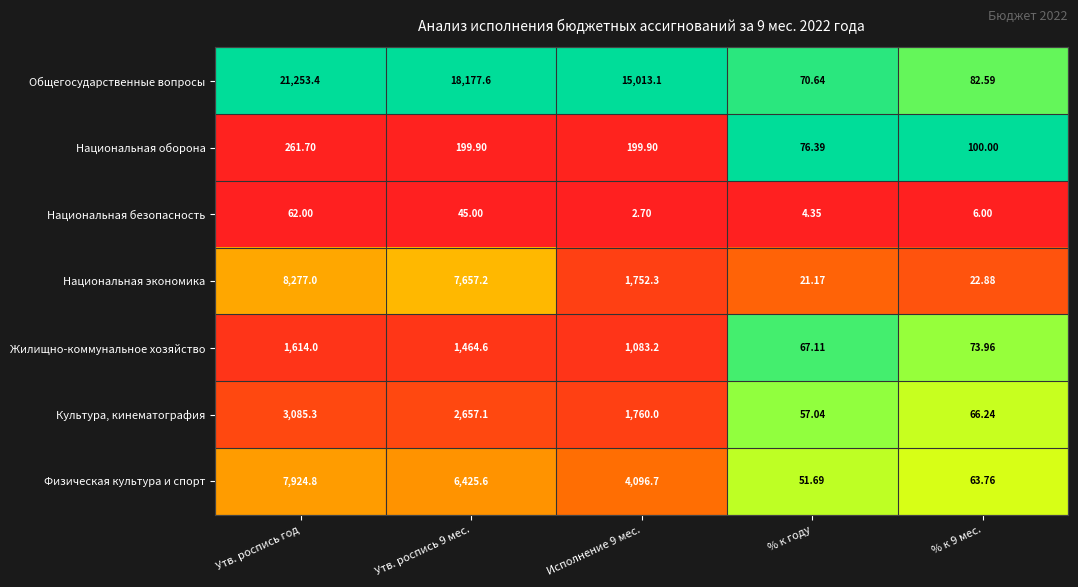

At Исполнение 9 мес., list the series in order from smallest to largest.

Национальная безопасность, Национальная оборона, Жилищно-коммунальное хозяйство, Национальная экономика, Культура, кинематография, Физическая культура и спорт, Общегосударственные вопросы